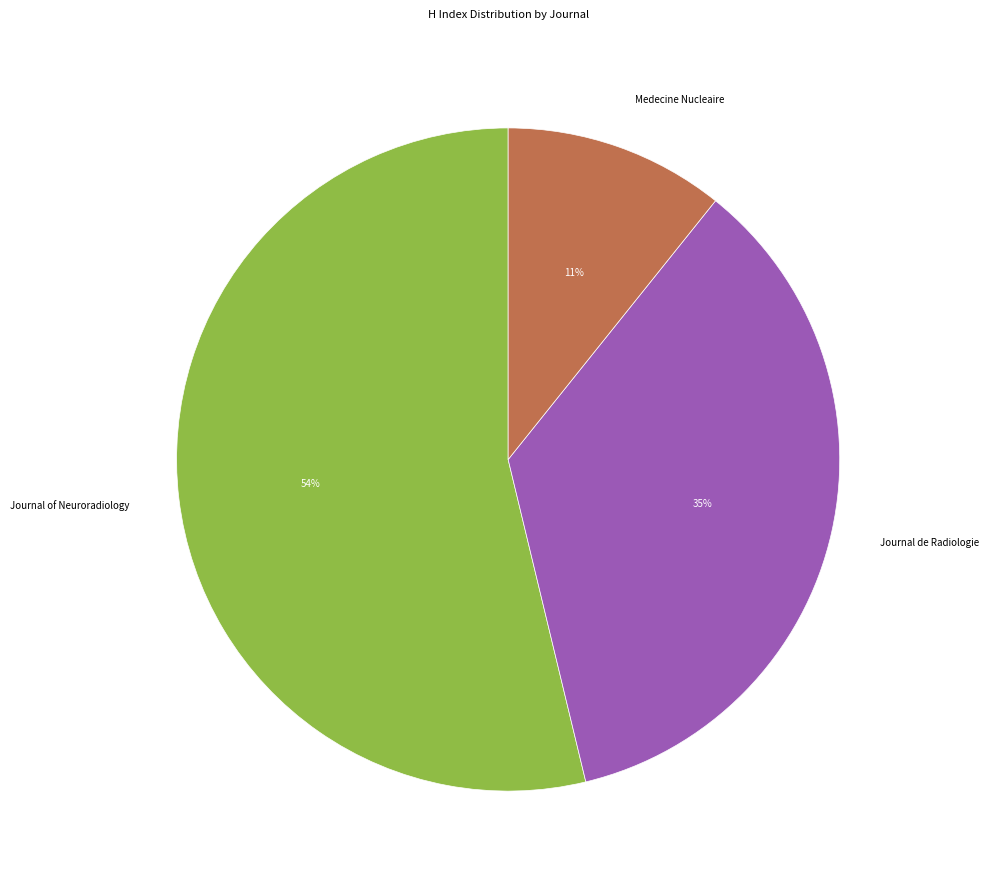

What percentage is the Journal of Neuroradiology slice, to the nearest percent?

54%